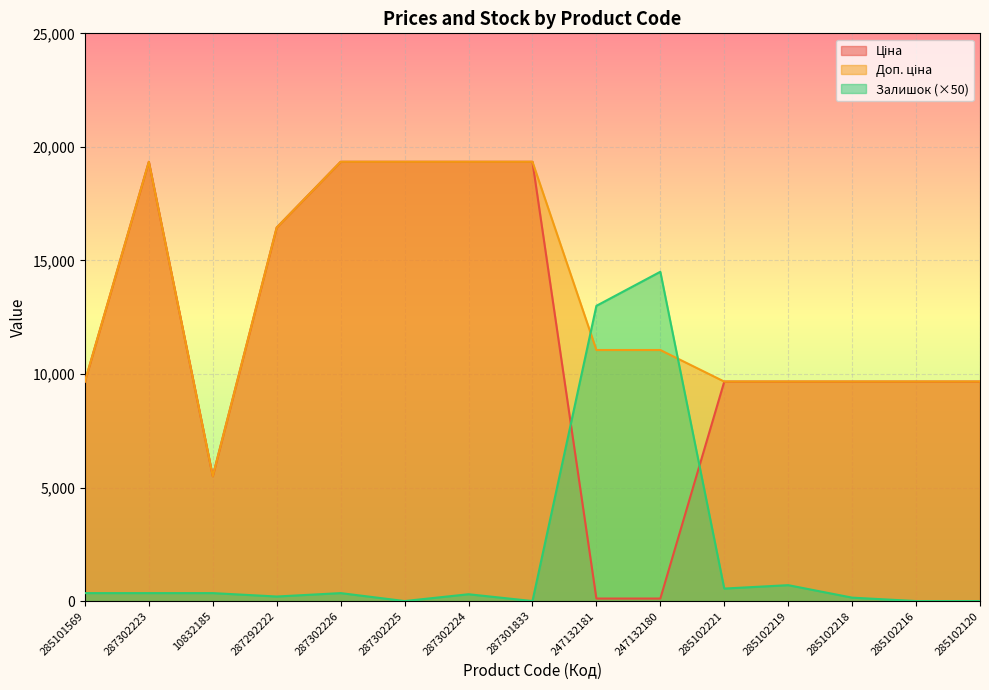

What are all the series names shown in the legend?

Ціна, Доп. ціна, Залишок